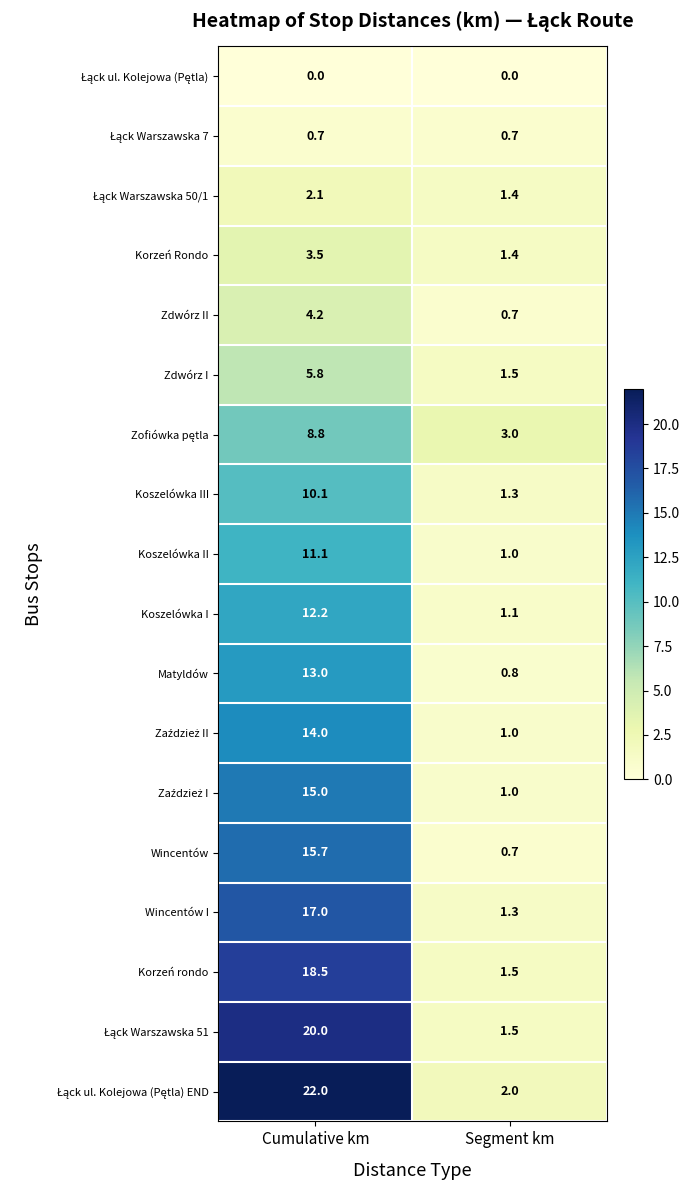

What is the difference between the highest and lowest values at Cumulative km?

22.0